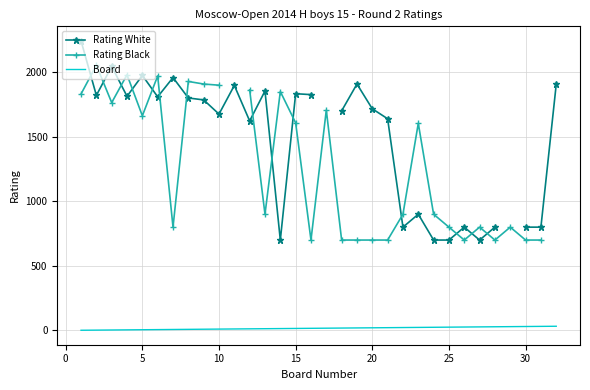

Which series ends up on top after the final intersection of Rating Black and Rating White?

Rating White